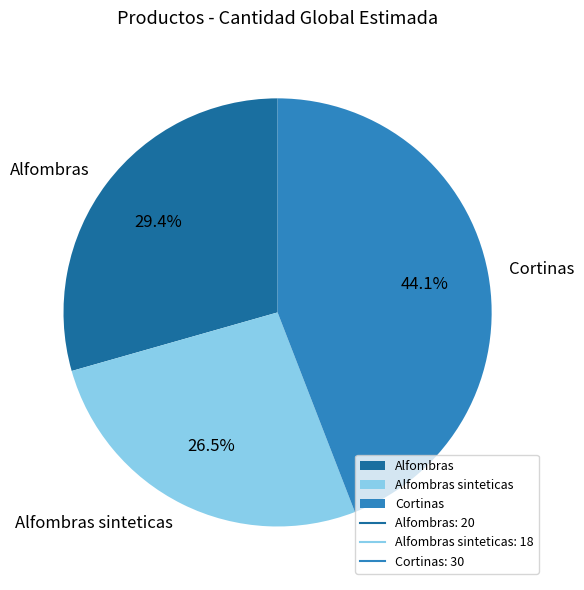

Which category has the smallest portion of the pie?

Alfombras sinteticas